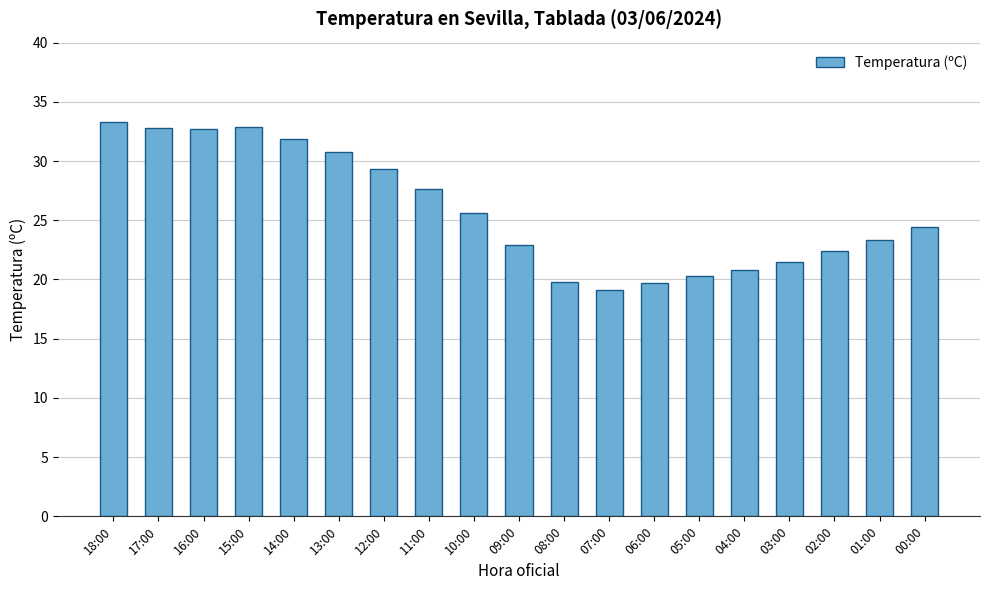

What is the sum of the values at 13:00 and 06:00?

50.5